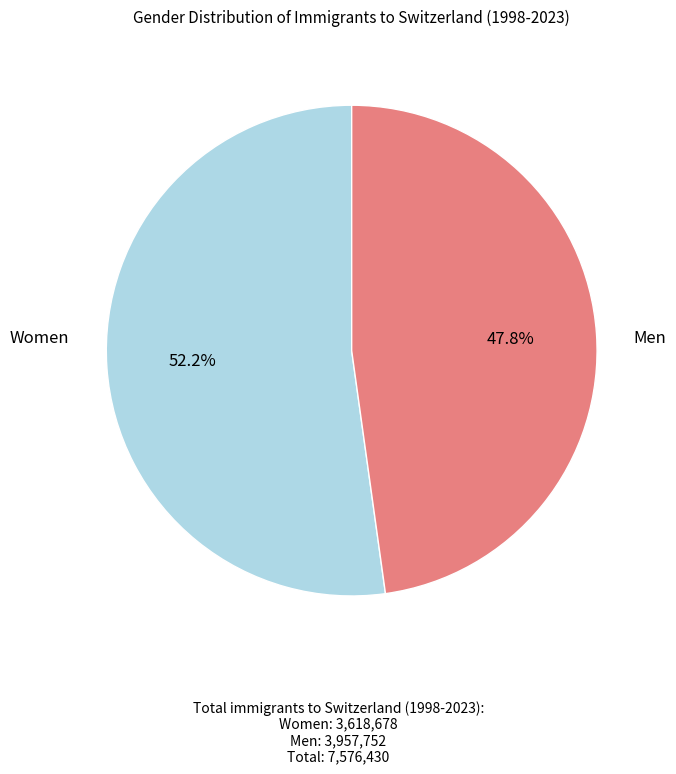

Is there any slice that represents more than half of the pie?

Yes